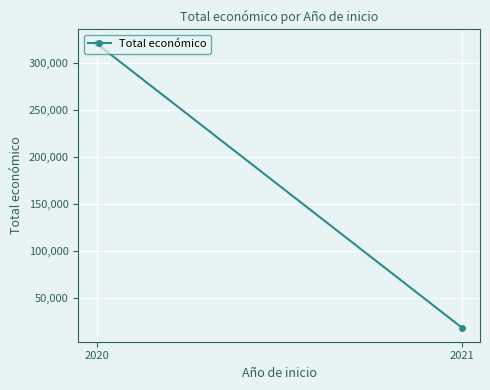

How many lines are shown in the chart?

1